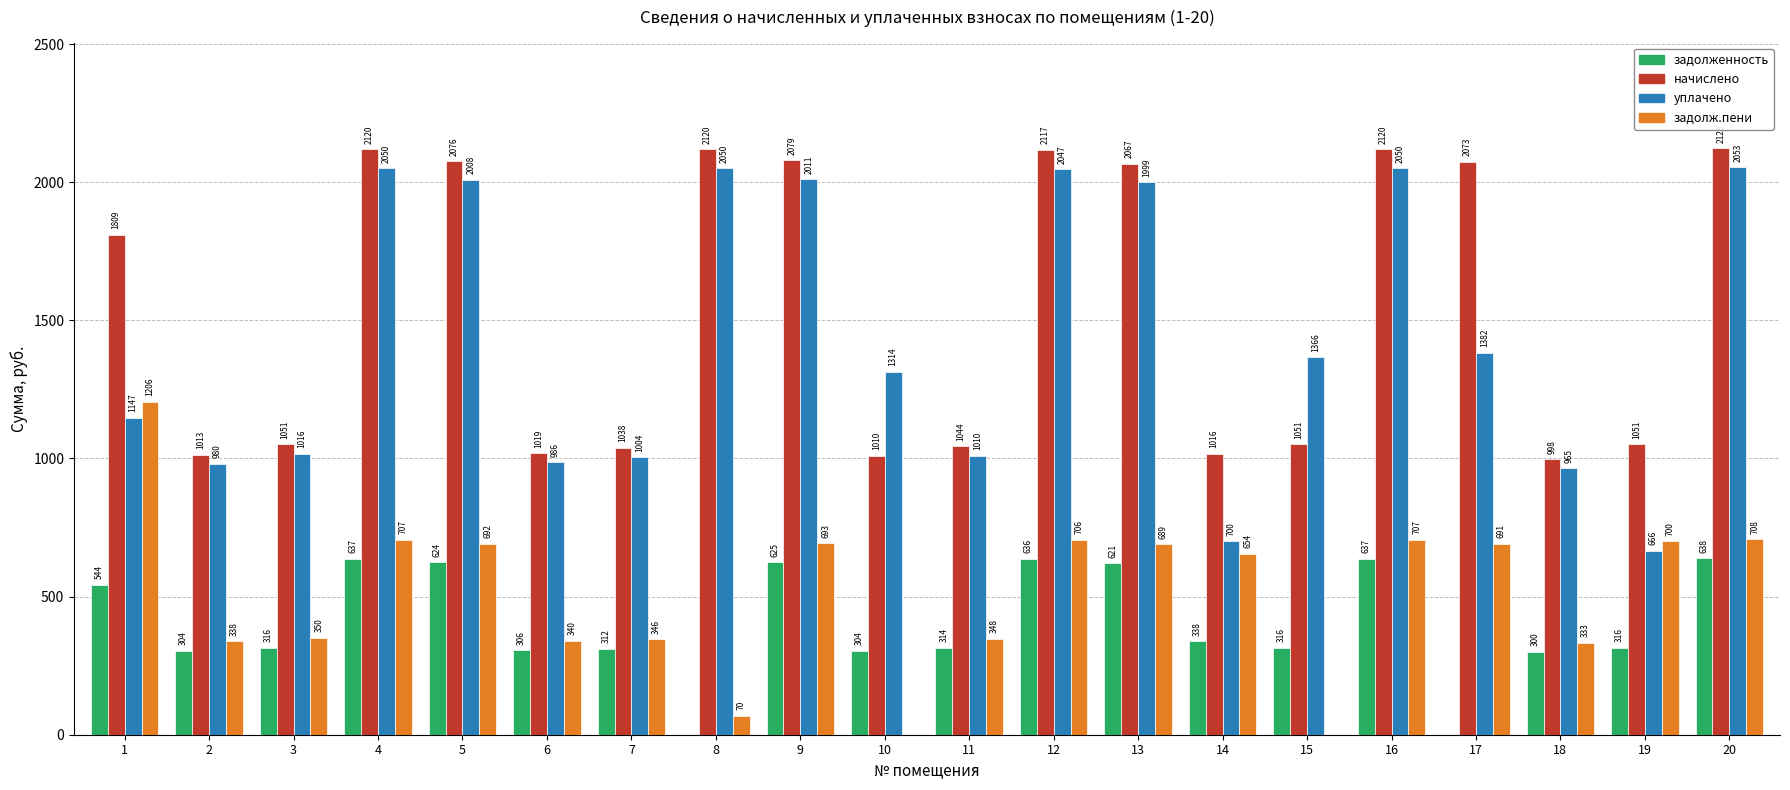

At which label does уплачено first exceed 1366?

4